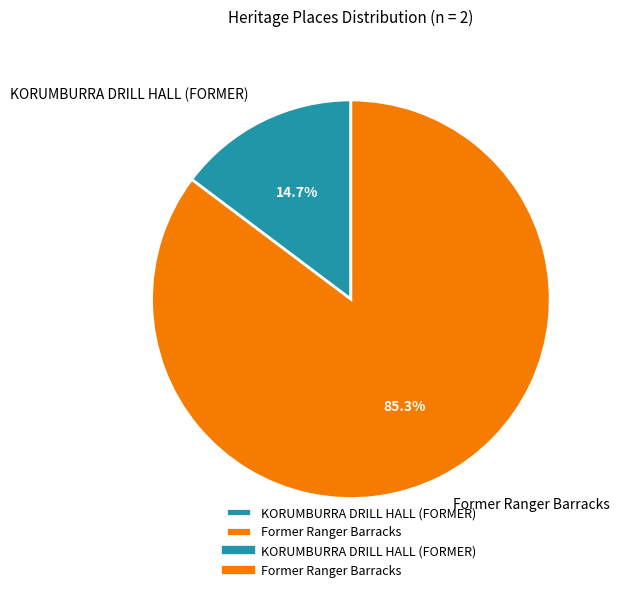

Between Former Ranger Barracks and KORUMBURRA DRILL HALL (FORMER), which is larger?

Former Ranger Barracks